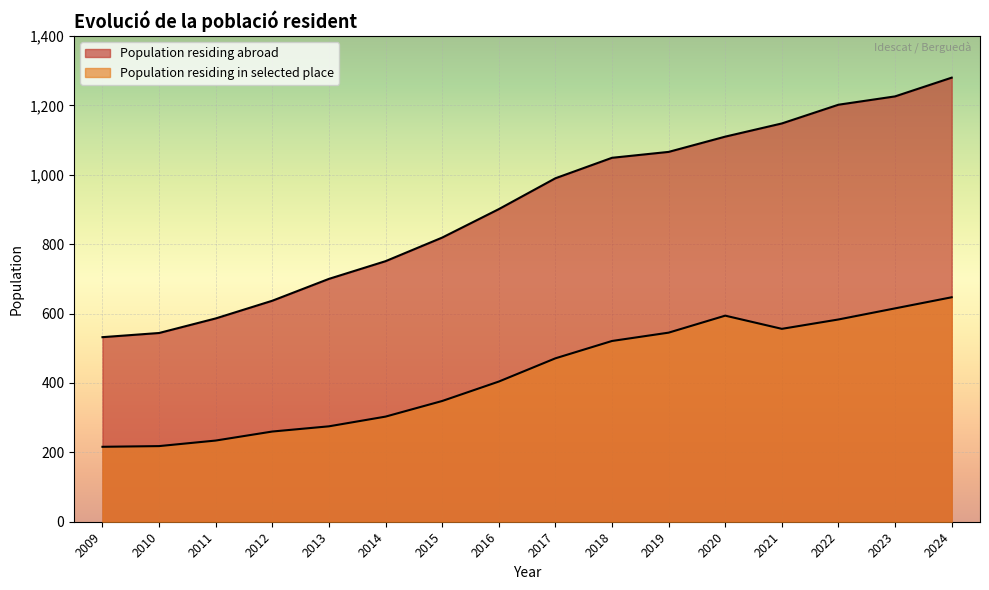

How many values in the Population residing abroad series are below 990?

8